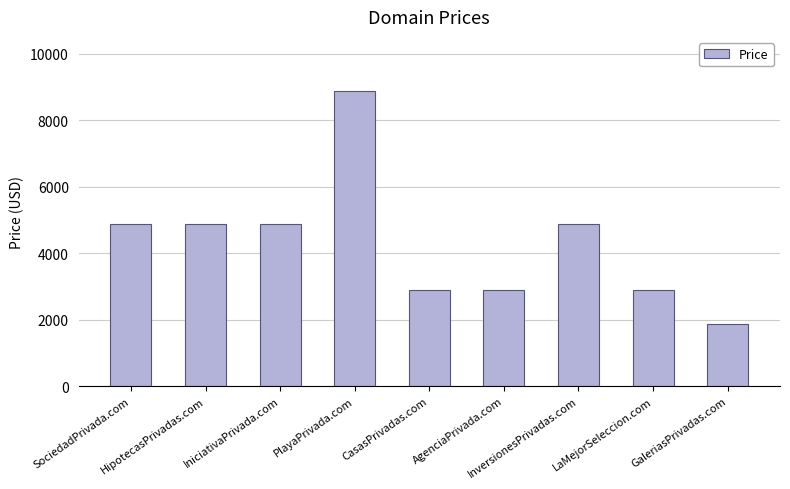

What is the label of the 4th bar from the left?

PlayaPrivada.com